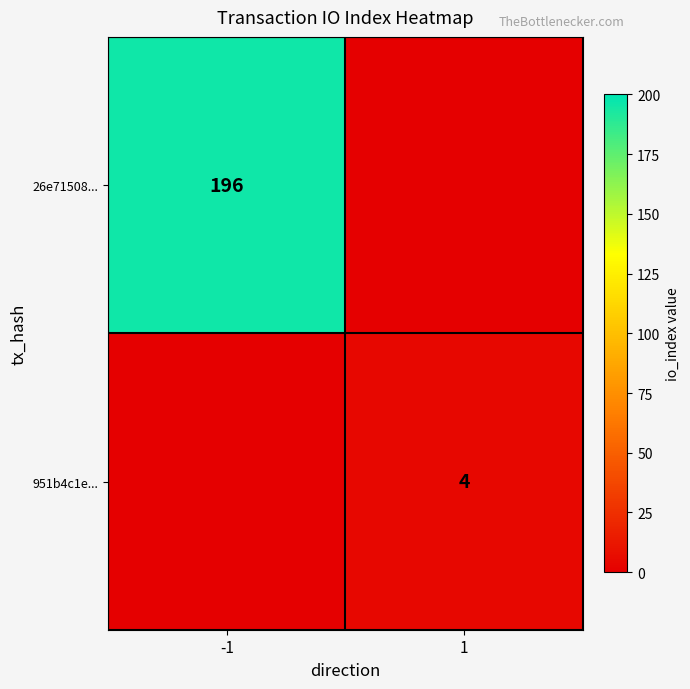

At which category is the sum across all series the highest?

-1